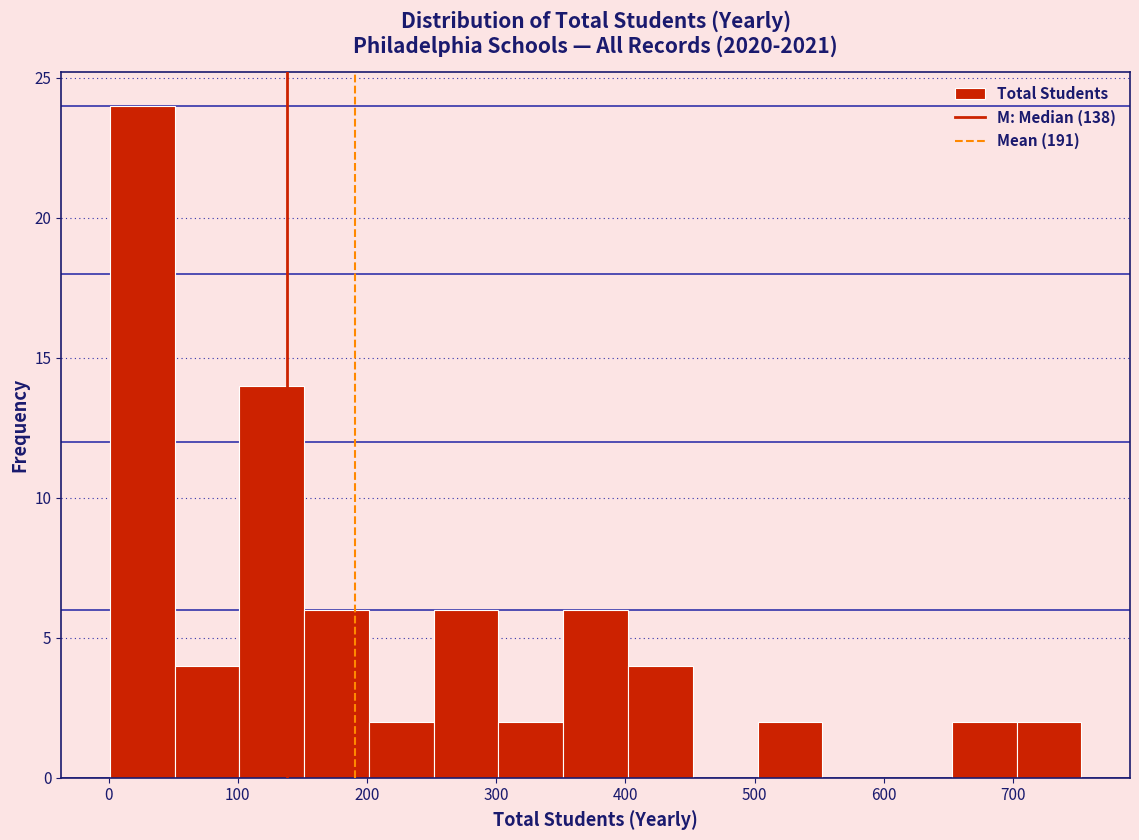

Which range on the x-axis has the tallest bar?

0 to 50